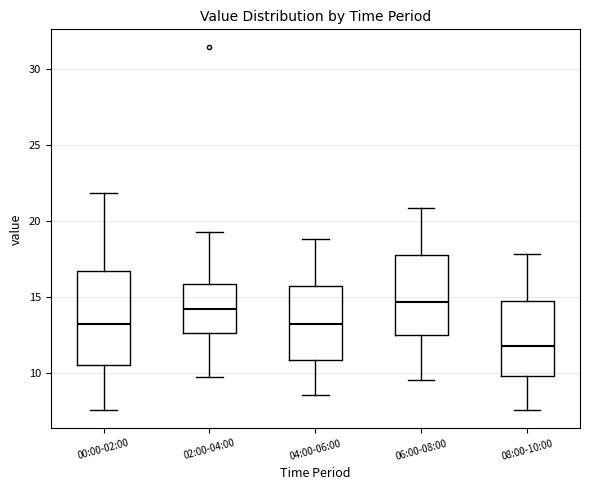

Where is the lower edge of the box for 04:00-06:00 on the y-axis? The values are not printed on the chart, so give them approximately, as read against the axis.

11.0